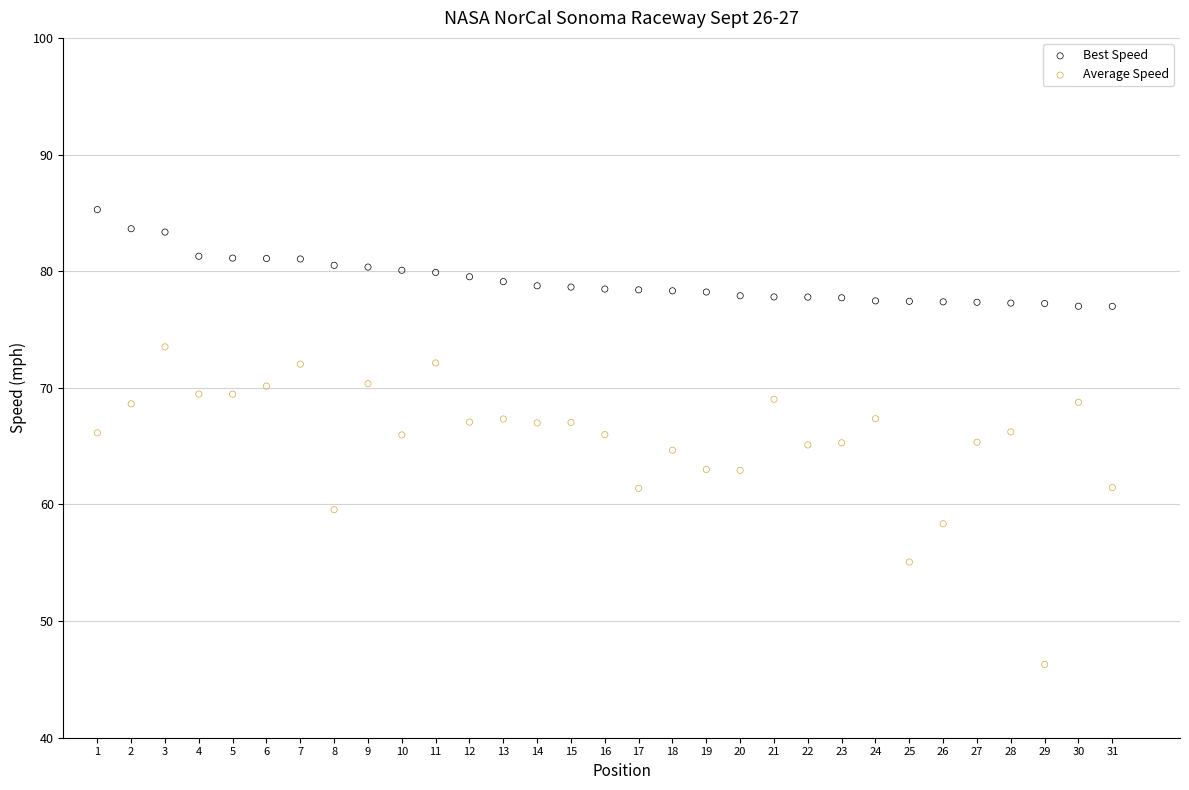

Which series contains the highest Y value?

Best Speed